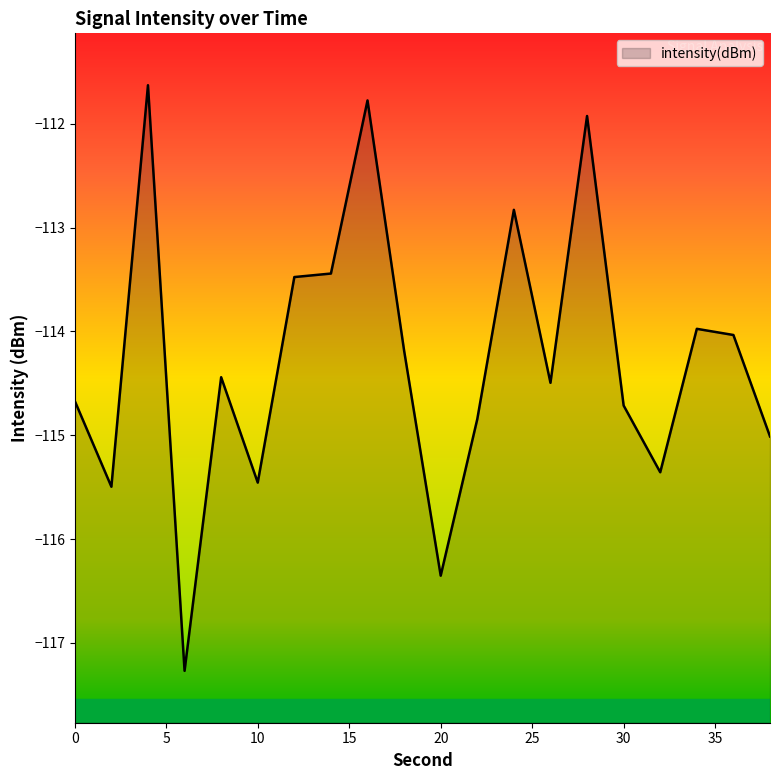

Reading right to left, list all the values displayed in this chart.

38=-115.0	36=-114.0	34=-114.0	32=-115.4	30=-114.7	28=-111.9	26=-114.5	24=-112.8	22=-114.8	20=-116.4	18=-114.2	16=-111.8	14=-113.4	12=-113.5	10=-115.5	8=-114.4	6=-117.3	4=-111.6	2=-115.5	0=-114.7